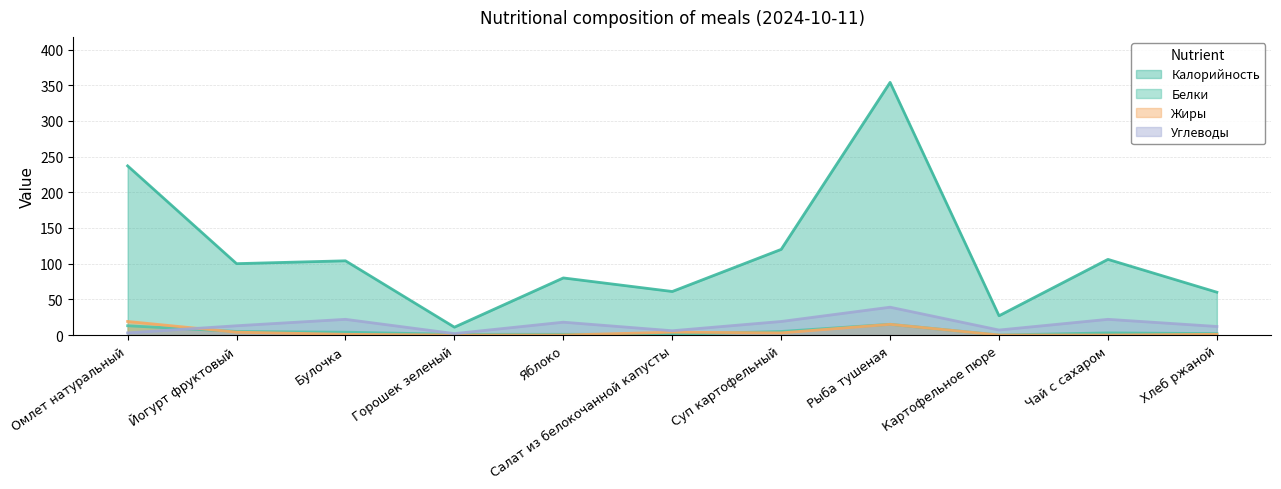

Rank the categories by Калорийность value from lowest to highest.

Горошек зеленый, Картофельное пюре, Хлеб ржаной, Салат из белокочанной капусты, Яблоко, Йогурт фруктовый, Булочка, Чай с сахаром, Суп картофельный, Омлет натуральный, Рыба тушеная